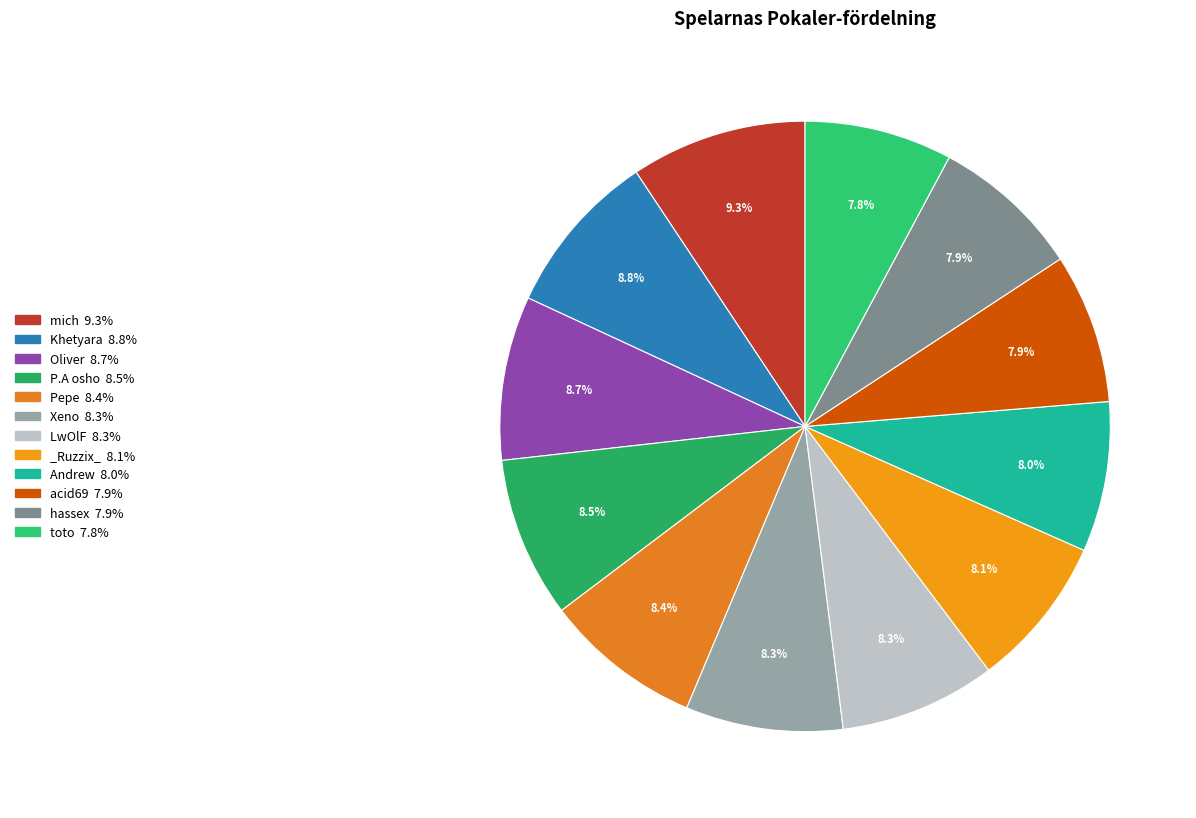

Is it true that toto is 8% of the pie?

True